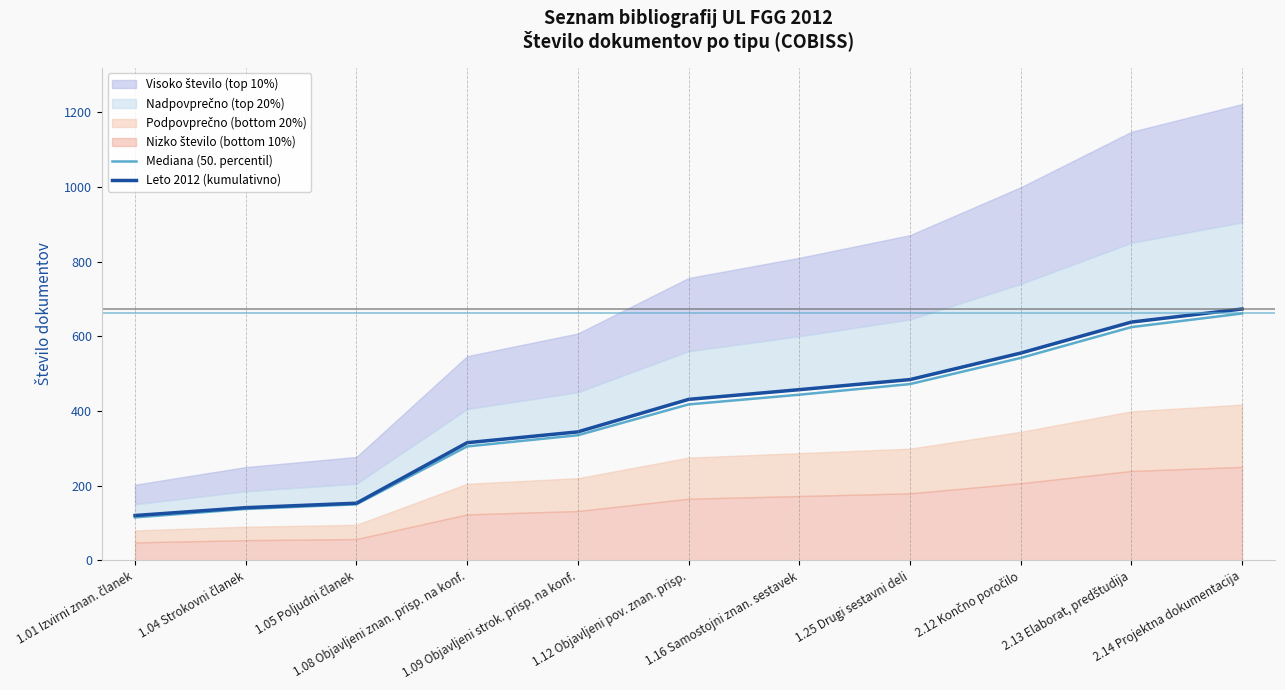

List the labels in order of Leto 2012 (kumulativno) value, smallest first.

1.01 Izvirni znan. članek, 1.04 Strokovni članek, 1.05 Poljudni članek, 1.08 Objavljeni znan. prisp. na konf., 1.09 Objavljeni strok. prisp. na konf., 1.12 Objavljeni pov. znan. prisp., 1.16 Samostojni znan. sestavek, 1.25 Drugi sestavni deli, 2.12 Končno poročilo, 2.13 Elaborat, predštudija, 2.14 Projektna dokumentacija